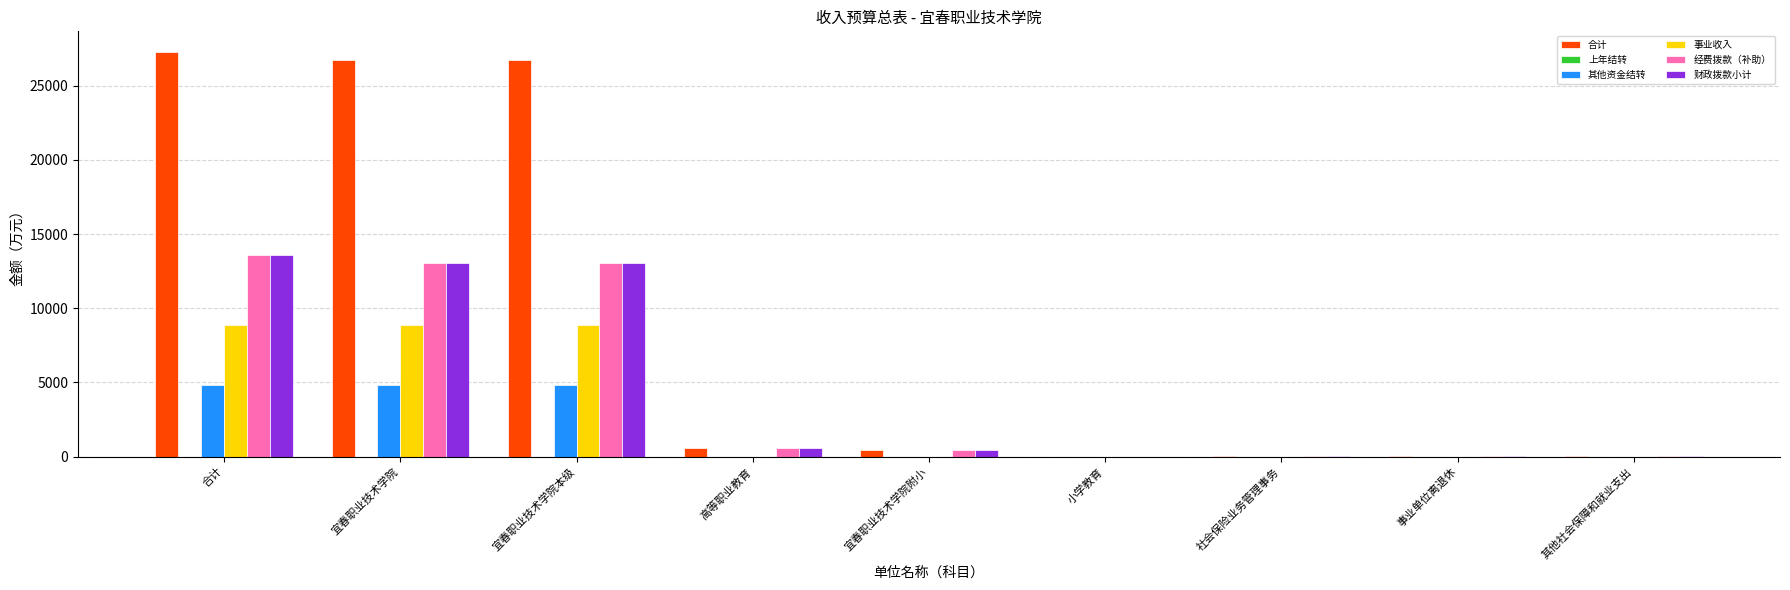

Is the value of 事业收入 at 宜春职业技术学院本级 greater than the value of 经费拨款（补助） at 宜春职业技术学院?

No